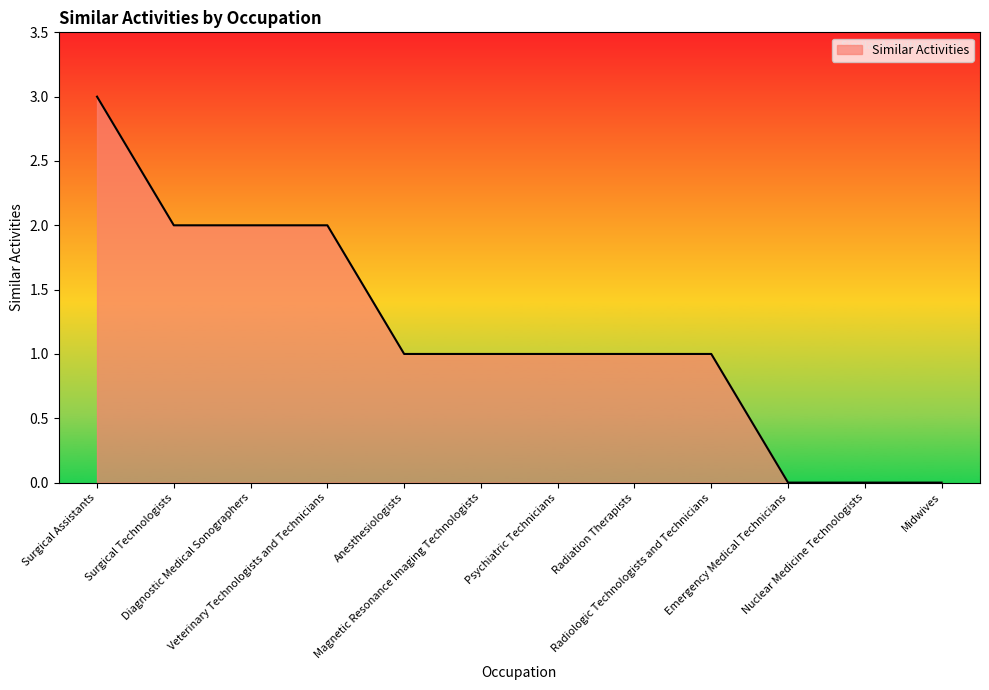

What is the greatest value displayed?

3